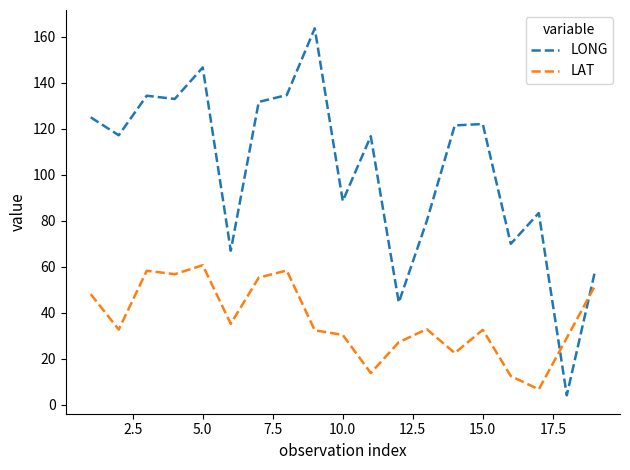

What is the difference between the maximum and second lowest values in the LONG series?

119.2